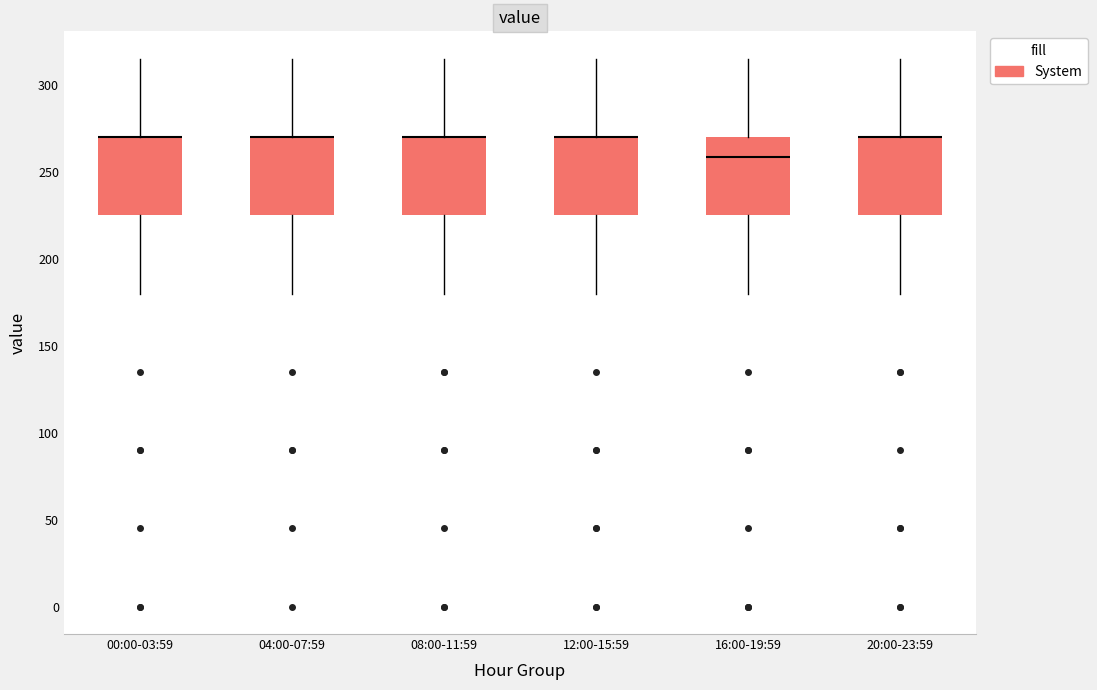

Where does the upper whisker of the box for 00:00-03:59 end on the y-axis? The values are not printed on the chart, so give them approximately, as read against the axis.

315